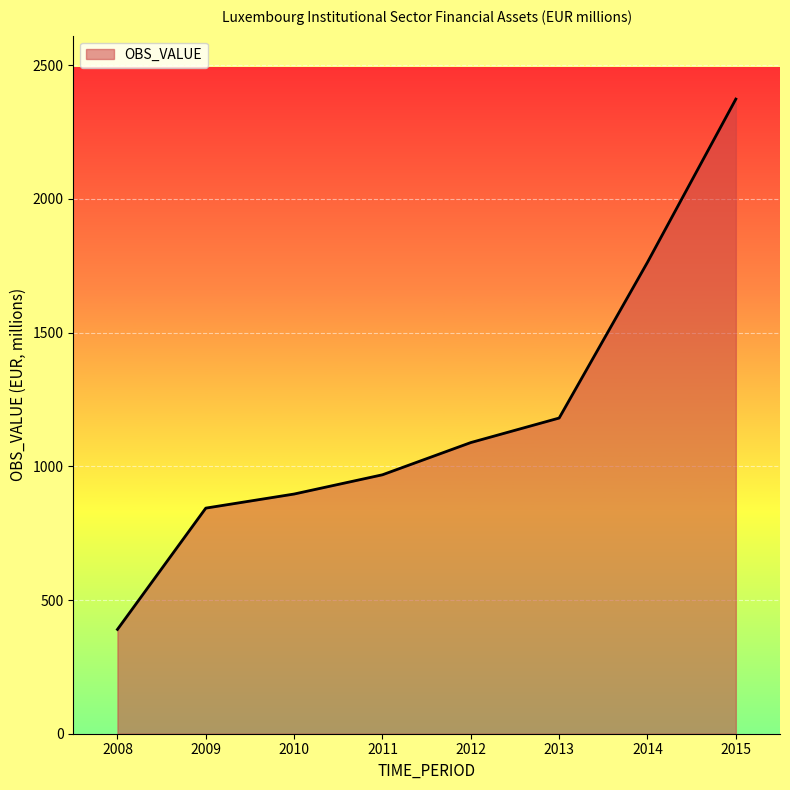

What is the difference between the second highest and minimum values?

1373.3